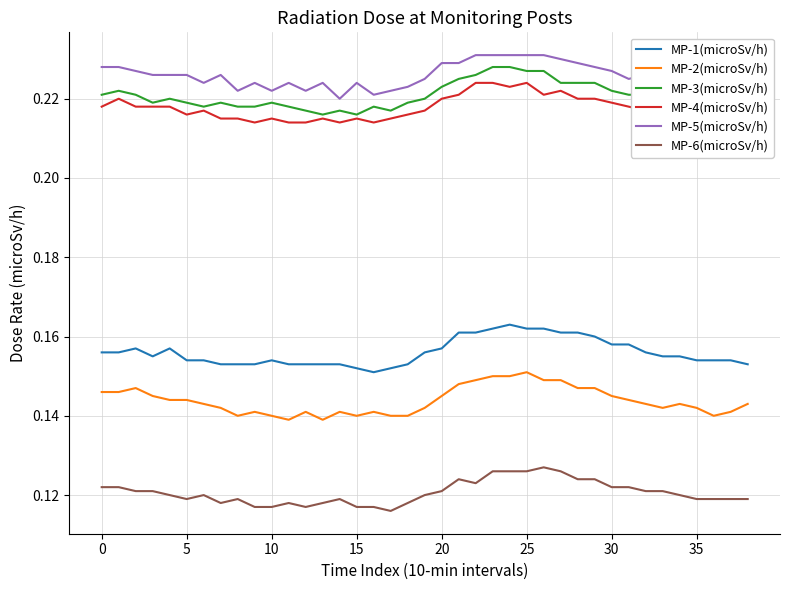

What is the highest value of the MP-6(microSv/h) series?

0.1